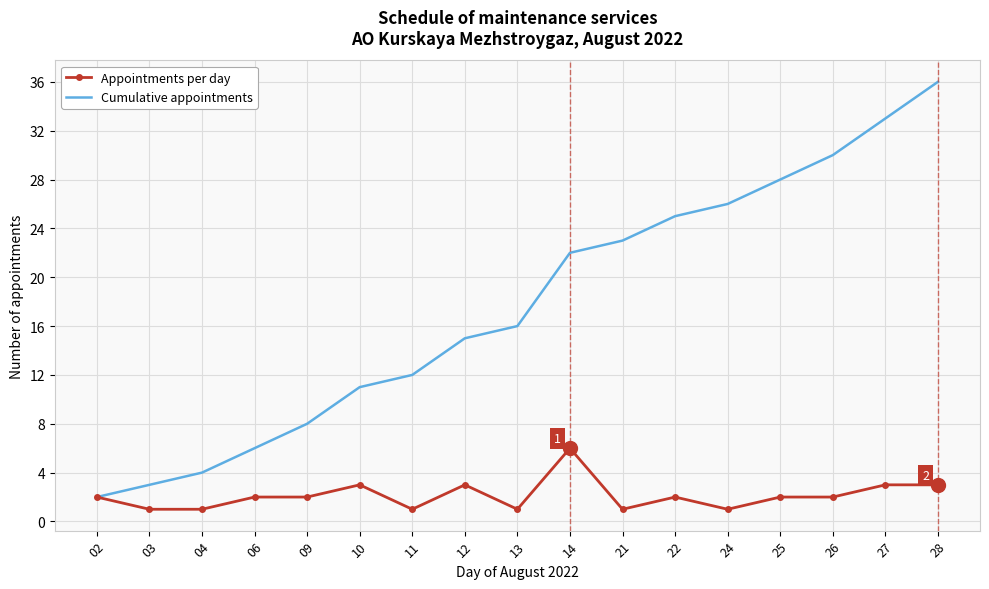

At which category is the sum across all series the highest?

28